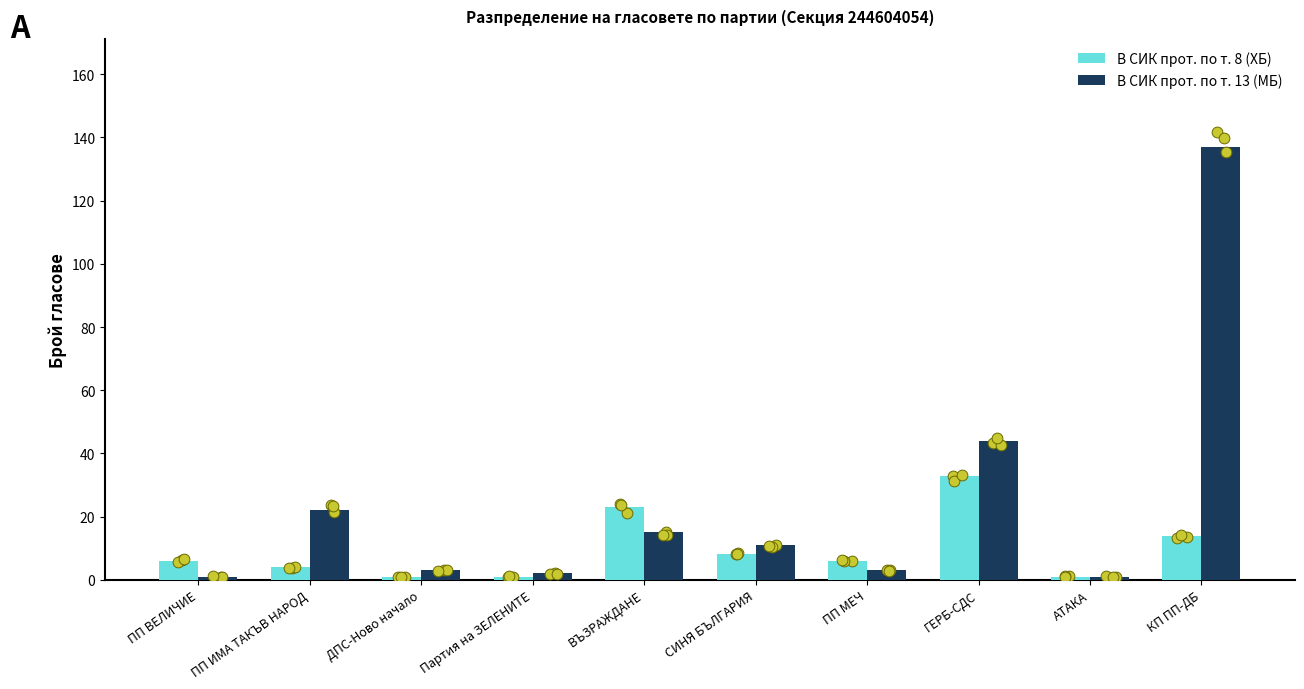

Which series has the largest Y range (max minus min)?

В СИК прот. по т. 13 (МБ)